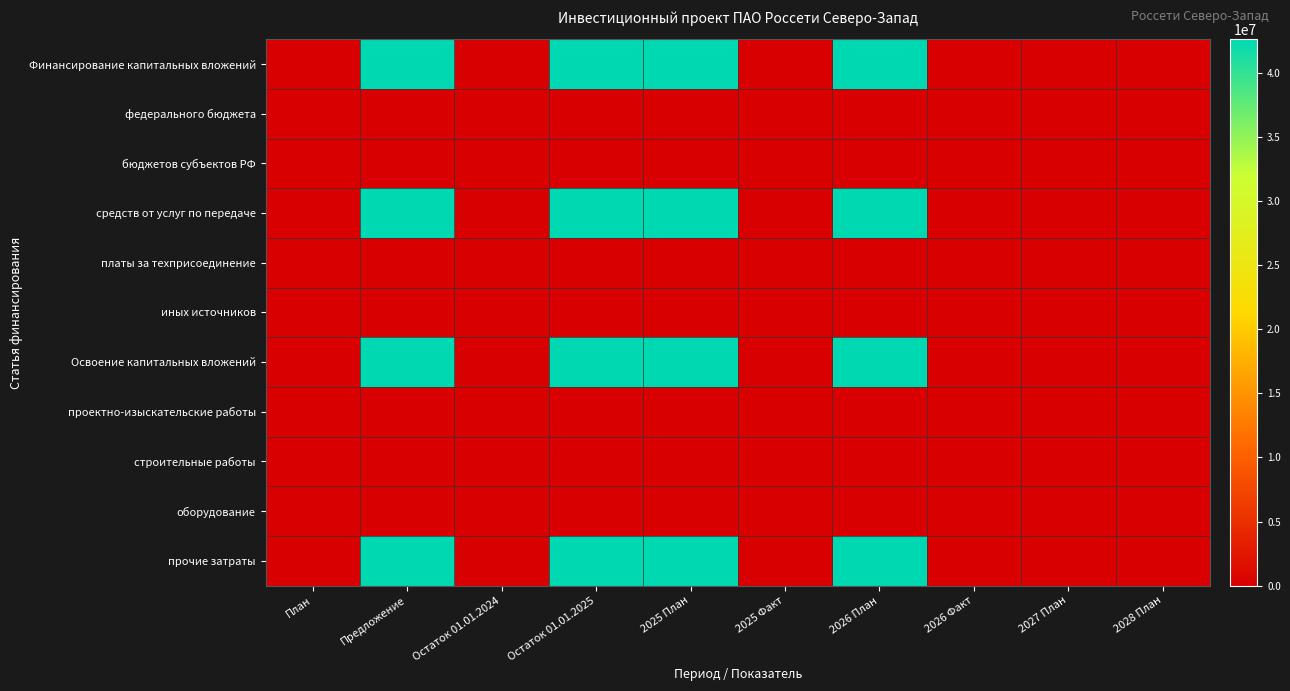

Reading left to right, extract all data points from this chart.

Финансирование капитальных вложений: План=0	Предложение=42600000	Остаток 01.01.2024=0	Остаток 01.01.2025=42600000	2025 План=42600000	2025 Факт=0	2026 План=42600000	2026 Факт=0	2027 План=0	2028 План=0
федерального бюджета: План=0	Предложение=0	Остаток 01.01.2024=0	Остаток 01.01.2025=0	2025 План=0	2025 Факт=0	2026 План=0	2026 Факт=0	2027 План=0	2028 План=0
бюджетов субъектов РФ: План=0	Предложение=0	Остаток 01.01.2024=0	Остаток 01.01.2025=0	2025 План=0	2025 Факт=0	2026 План=0	2026 Факт=0	2027 План=0	2028 План=0
средств от услуг по передаче: План=0	Предложение=42600000	Остаток 01.01.2024=0	Остаток 01.01.2025=42600000	2025 План=42600000	2025 Факт=0	2026 План=42600000	2026 Факт=0	2027 План=0	2028 План=0
платы за техприсоединение: План=0	Предложение=0	Остаток 01.01.2024=0	Остаток 01.01.2025=0	2025 План=0	2025 Факт=0	2026 План=0	2026 Факт=0	2027 План=0	2028 План=0
иных источников: План=0	Предложение=0	Остаток 01.01.2024=0	Остаток 01.01.2025=0	2025 План=0	2025 Факт=0	2026 План=0	2026 Факт=0	2027 План=0	2028 План=0
Освоение капитальных вложений: План=0	Предложение=42600000	Остаток 01.01.2024=0	Остаток 01.01.2025=42600000	2025 План=42600000	2025 Факт=0	2026 План=42600000	2026 Факт=0	2027 План=0	2028 План=0
проектно-изыскательские работы: План=0	Предложение=0	Остаток 01.01.2024=0	Остаток 01.01.2025=0	2025 План=0	2025 Факт=0	2026 План=0	2026 Факт=0	2027 План=0	2028 План=0
строительные работы: План=0	Предложение=0	Остаток 01.01.2024=0	Остаток 01.01.2025=0	2025 План=0	2025 Факт=0	2026 План=0	2026 Факт=0	2027 План=0	2028 План=0
оборудование: План=0	Предложение=0	Остаток 01.01.2024=0	Остаток 01.01.2025=0	2025 План=0	2025 Факт=0	2026 План=0	2026 Факт=0	2027 План=0	2028 План=0
прочие затраты: План=0	Предложение=42600000	Остаток 01.01.2024=0	Остаток 01.01.2025=42600000	2025 План=42600000	2025 Факт=0	2026 План=42600000	2026 Факт=0	2027 План=0	2028 План=0